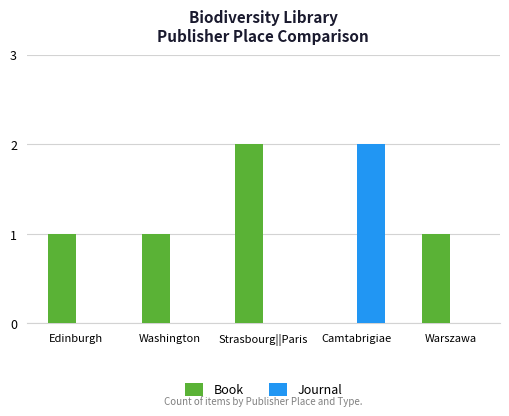

Which series has the largest total across all categories?

Book